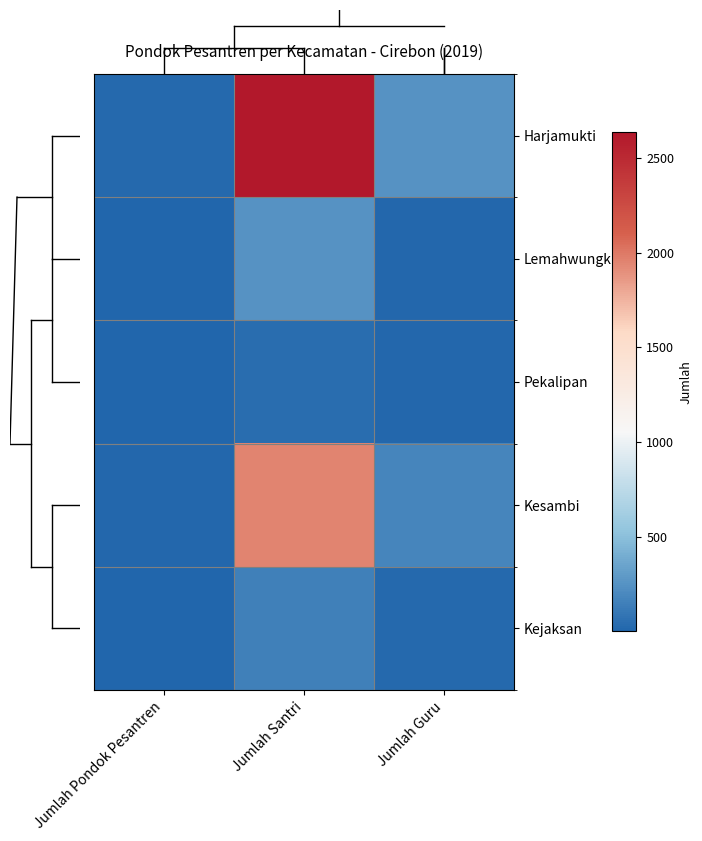

Which series has the largest total across all categories?

Harjamukti